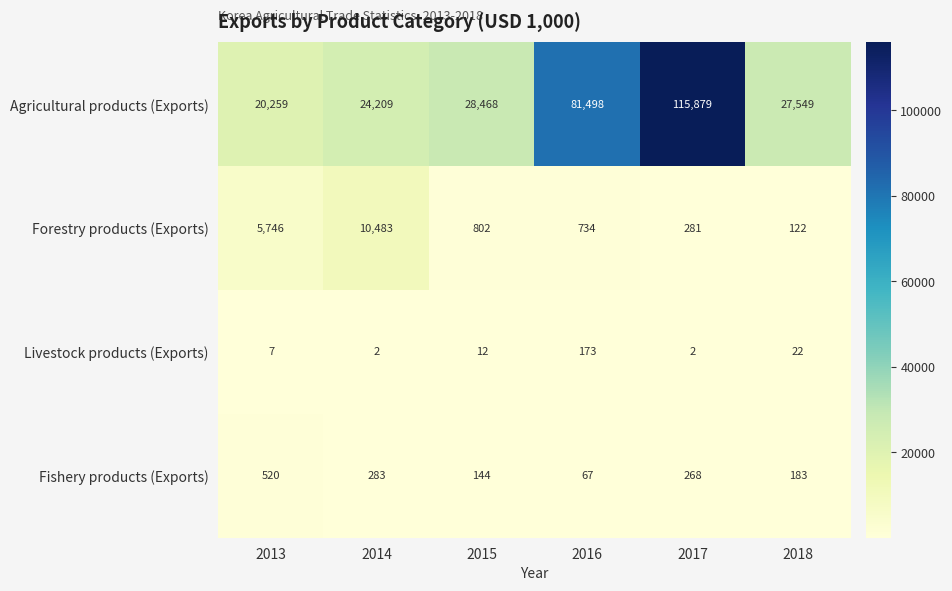

Reading left to right, extract all data points from this chart.

Agricultural products (Exports): 2013=20259	2014=24209	2015=28468	2016=81498	2017=115879	2018=27549
Forestry products (Exports): 2013=5746	2014=10483	2015=802	2016=734	2017=281	2018=122
Livestock products (Exports): 2013=7	2014=2	2015=12	2016=173	2017=2	2018=22
Fishery products (Exports): 2013=520	2014=283	2015=144	2016=67	2017=268	2018=183